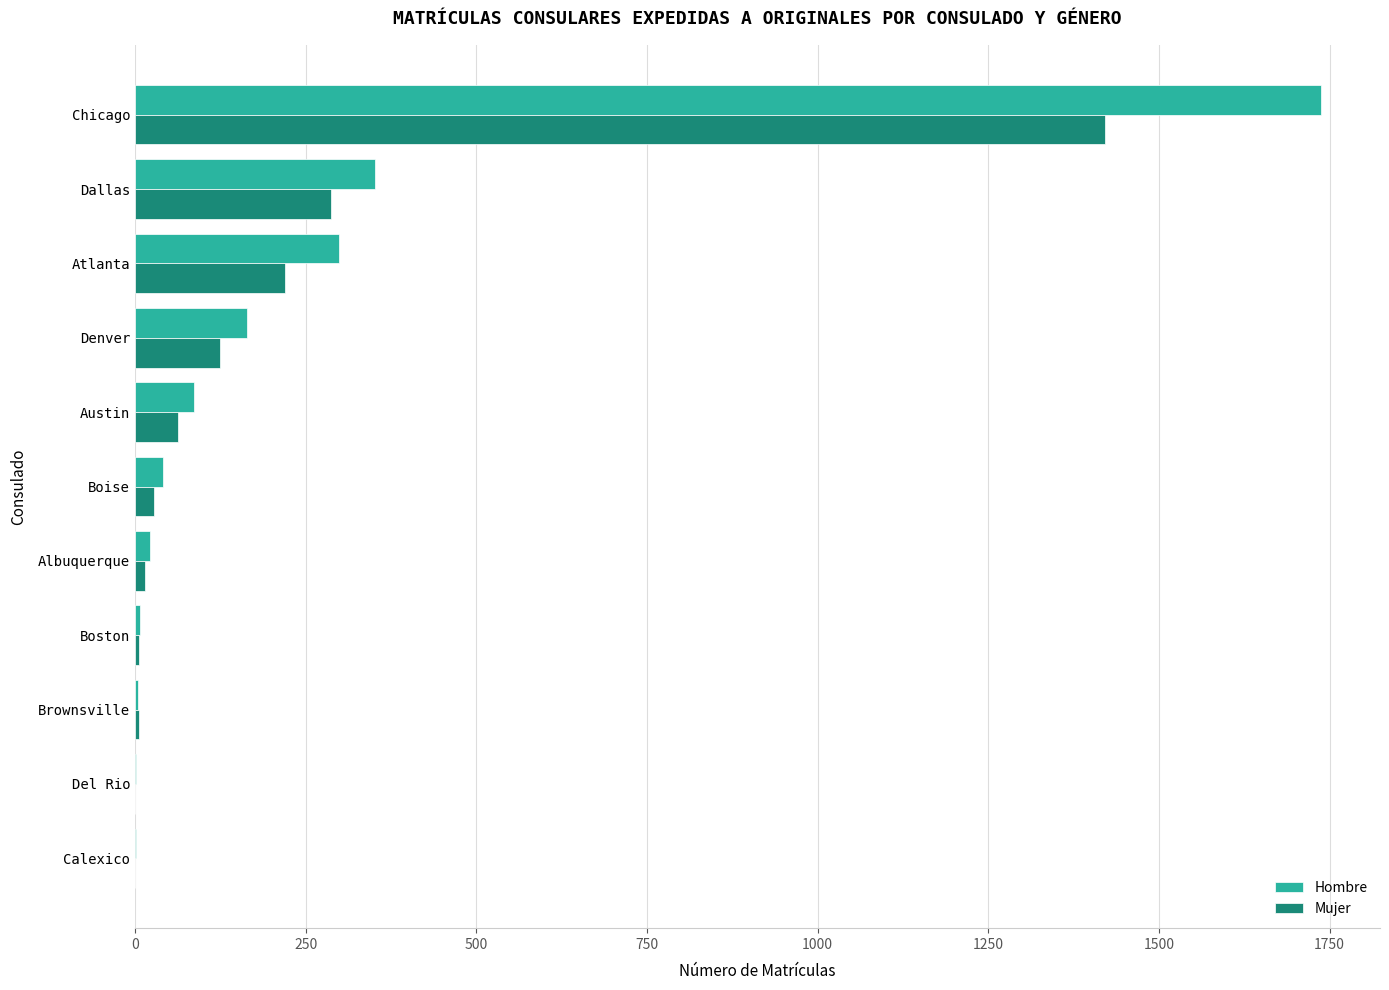

The Hombre series shows 164 at Denver. True or false?

True